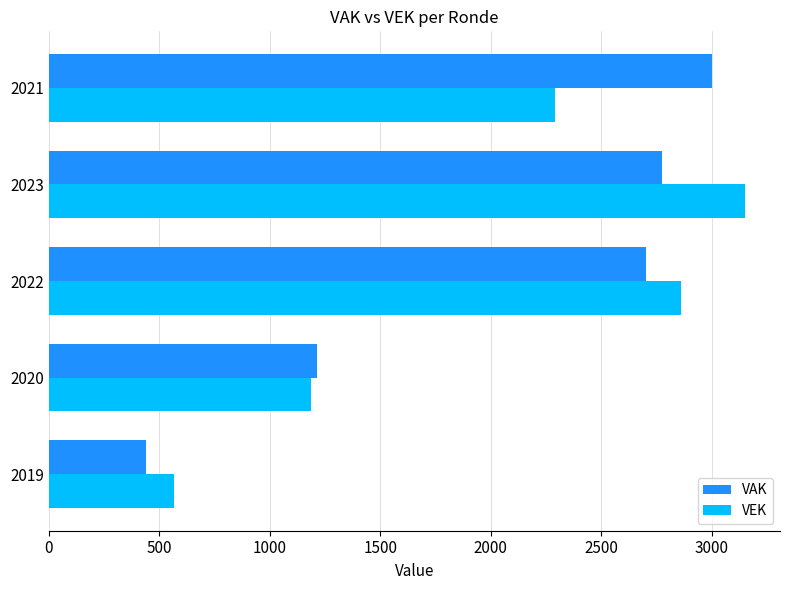

What is the difference between the maximum and minimum values in the VAK series?

2565